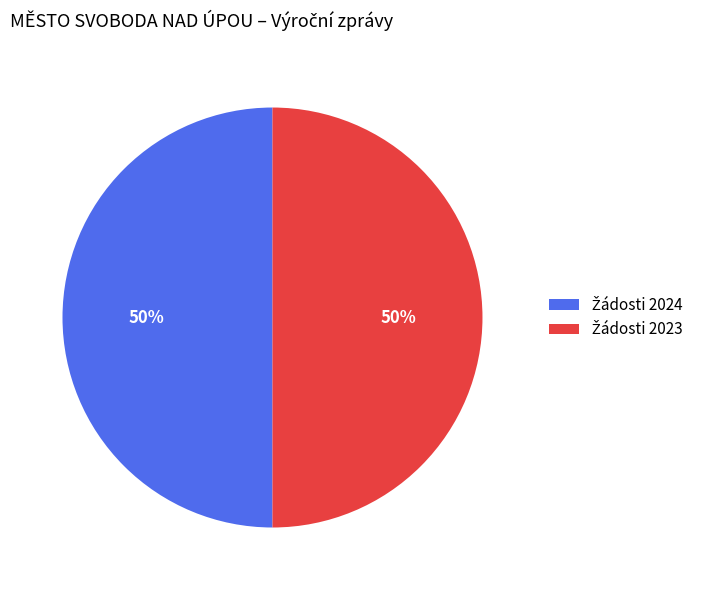

To the nearest percent, what is the average slice percentage?

50%